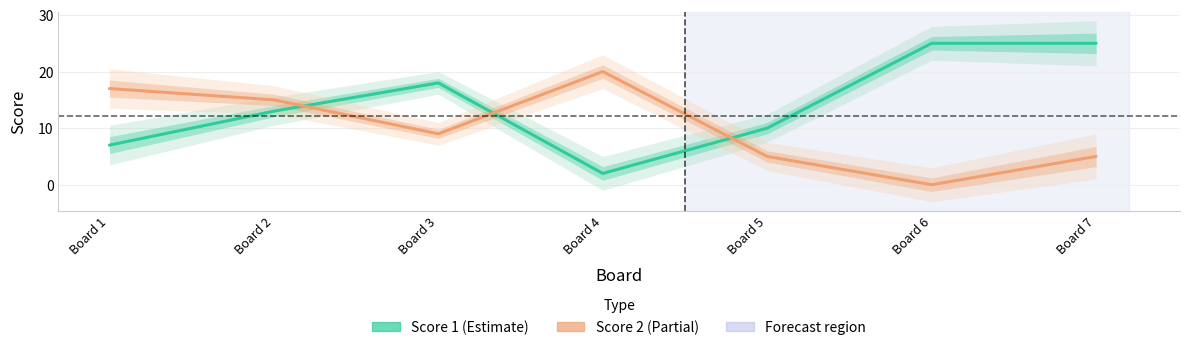

At which label does Score 1 reach its minimum?

Board 4